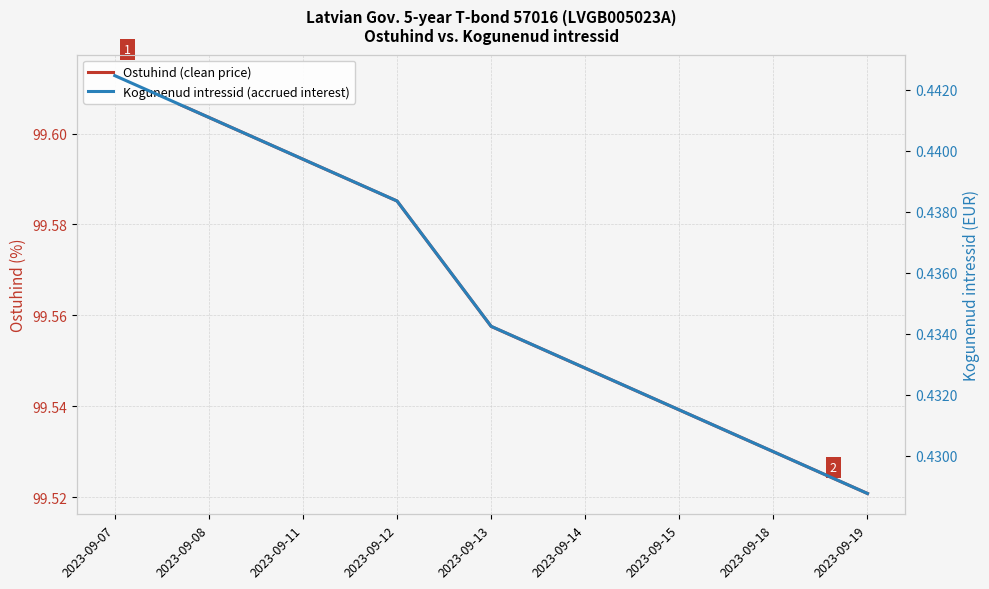

What is the approximate value of Kogunenud intressid (accrued interest) at 2023-09-08?

0.4